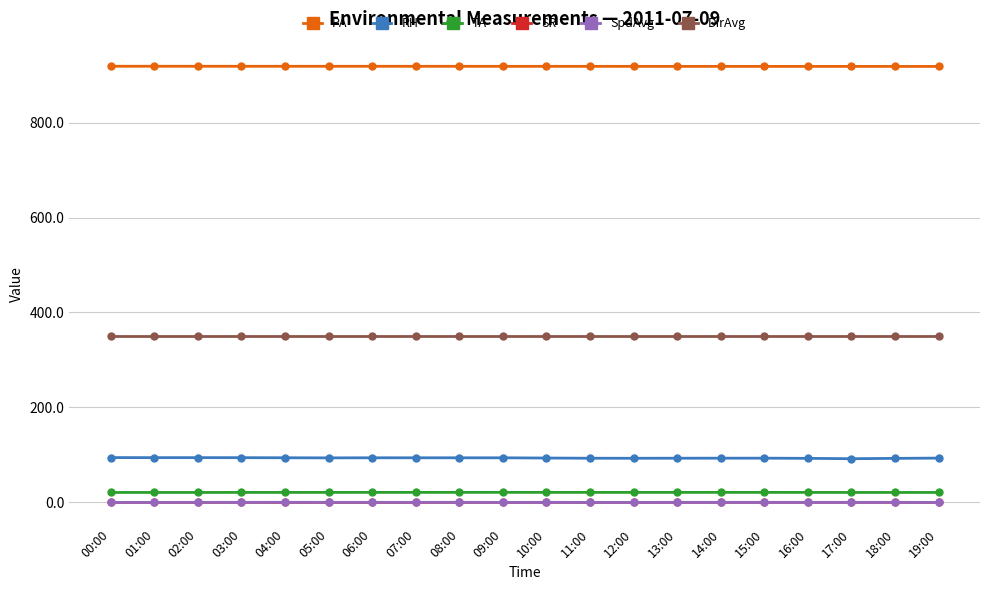

How many data points in TA are less than 21?

6